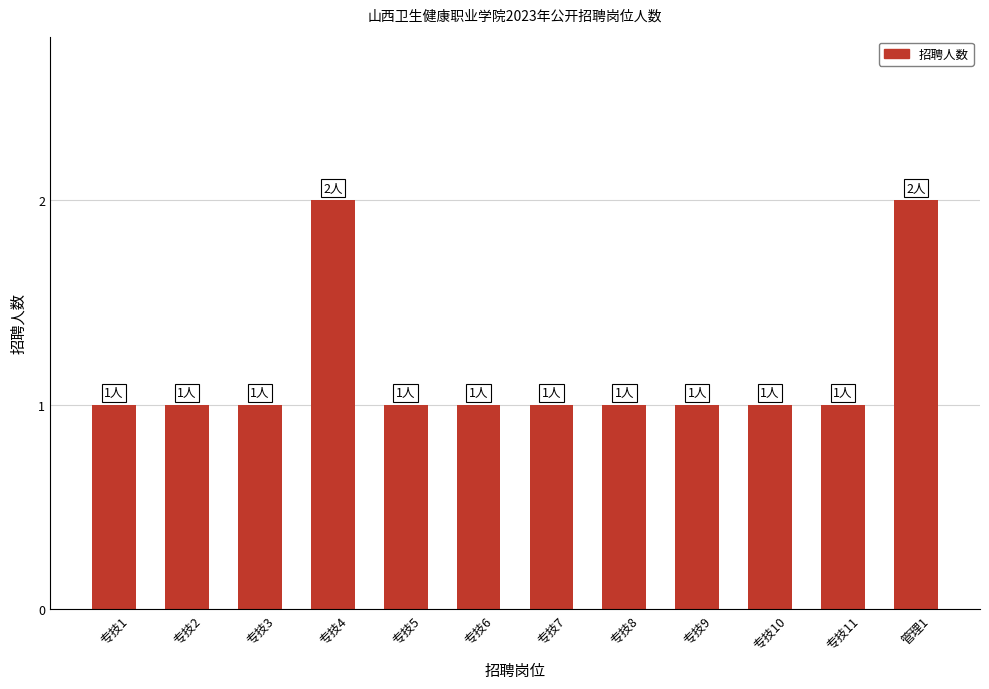

The chart shows a value of 0 at 专技6. True or false?

False